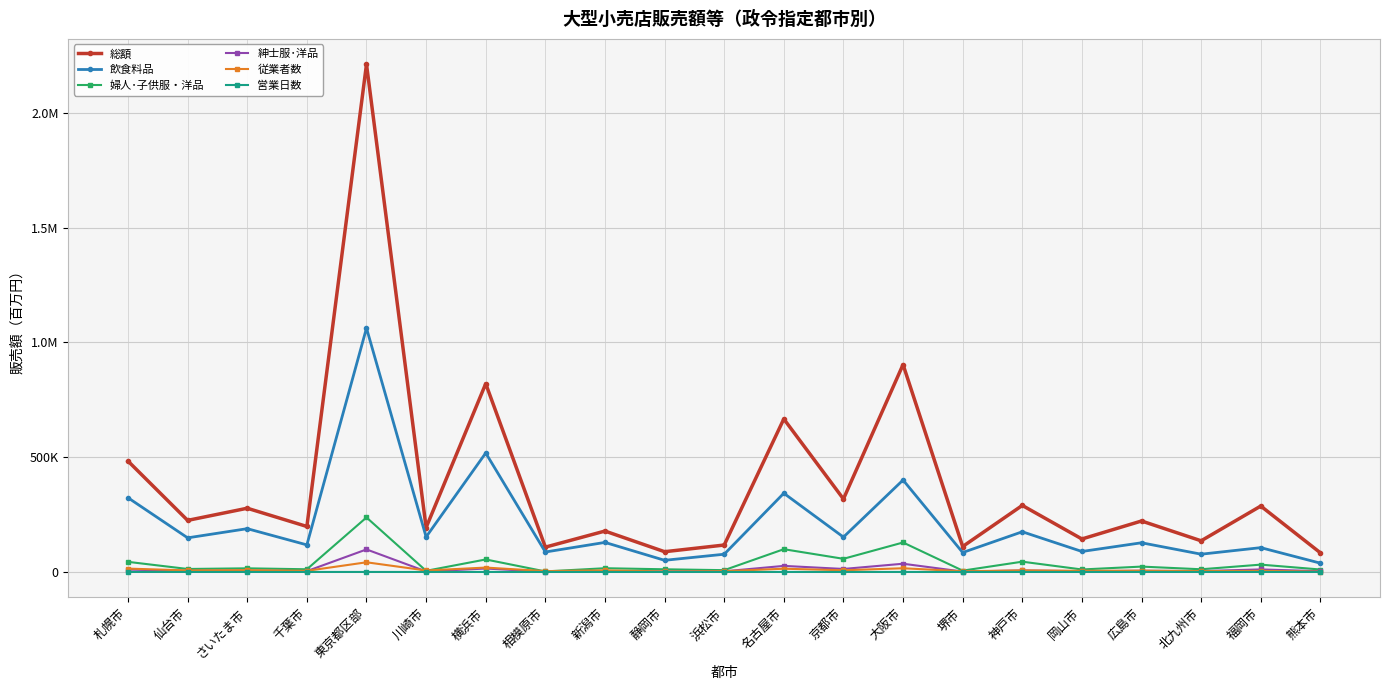

What are all the series names shown in the legend?

総額, 飲食料品, 婦人･子供服・洋品, 紳士服･洋品, 従業者数, 営業日数